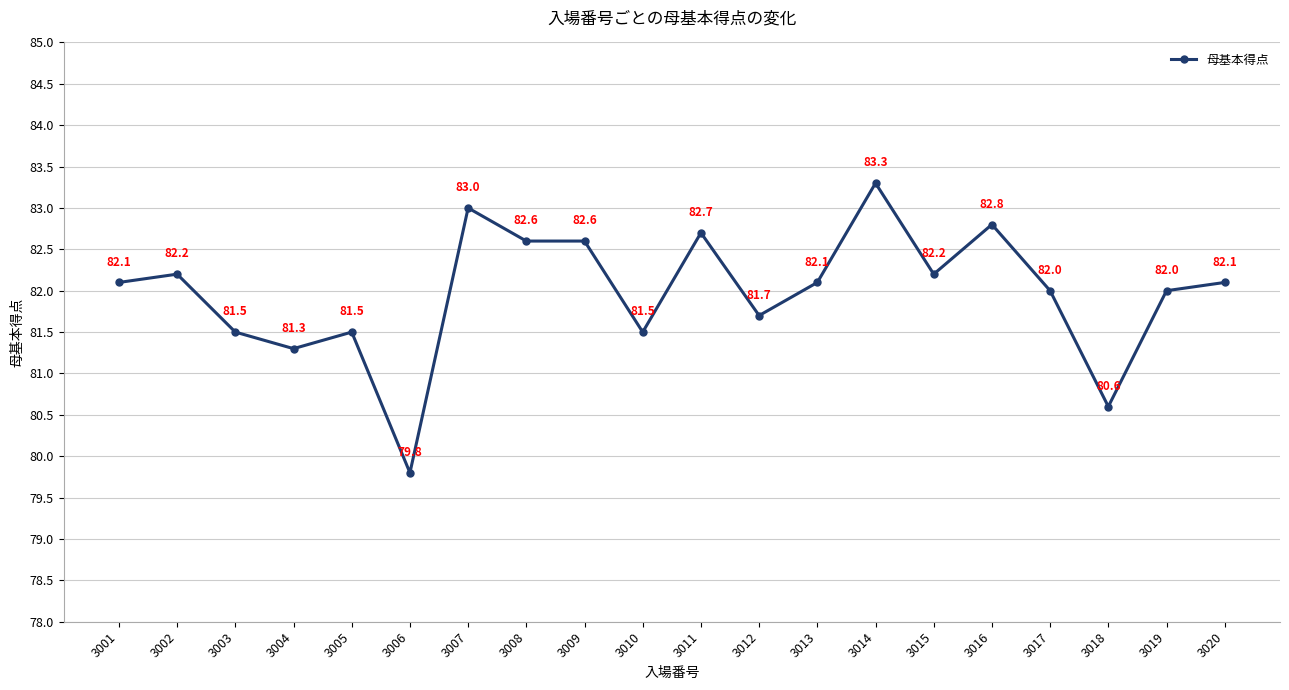

Reading right to left, transcribe all the data shown in this chart.

3020=82.1	3019=82.0	3018=80.6	3017=82.0	3016=82.8	3015=82.2	3014=83.3	3013=82.1	3012=81.7	3011=82.7	3010=81.5	3009=82.6	3008=82.6	3007=83.0	3006=79.8	3005=81.5	3004=81.3	3003=81.5	3002=82.2	3001=82.1